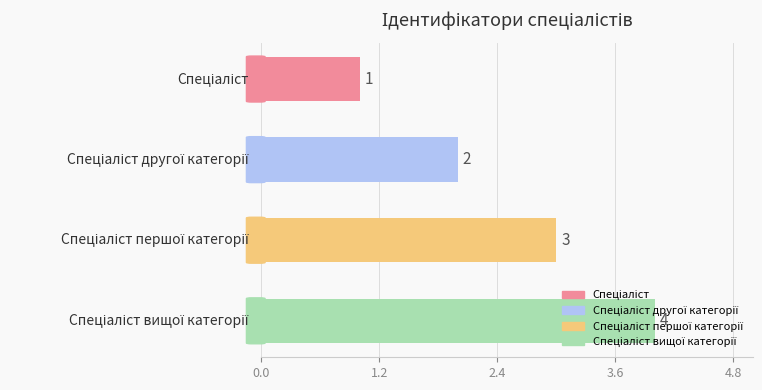

What is the greatest value displayed?

4